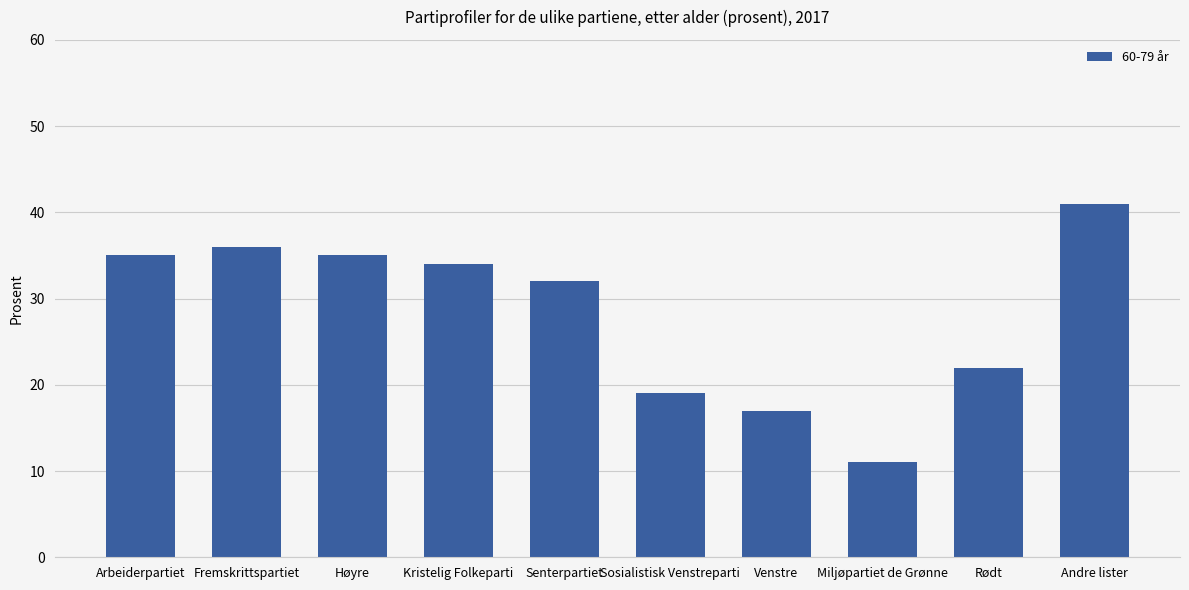

How many data points are less than 34?

5